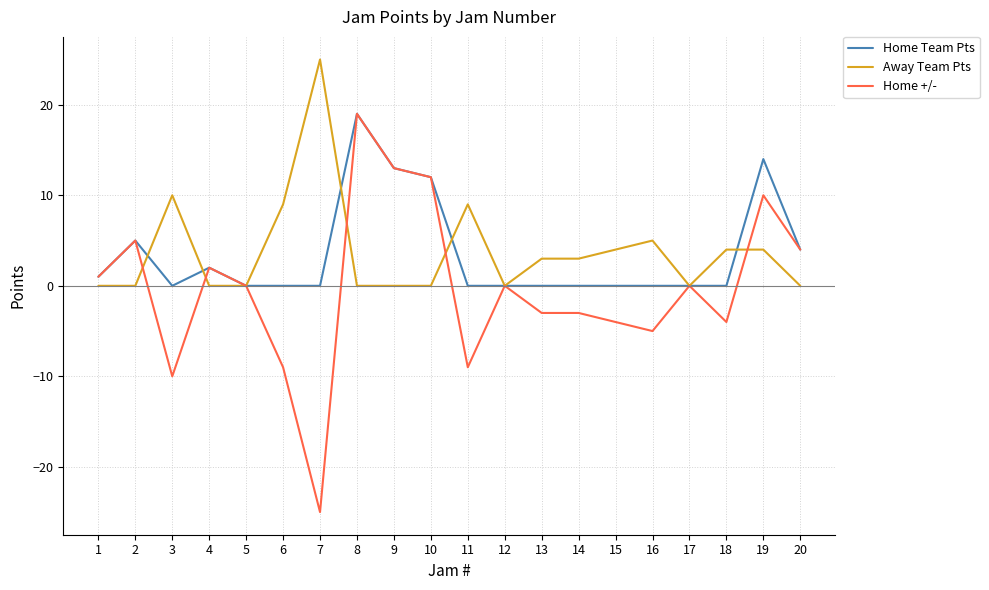

Reading left to right, extract all data points from this chart.

Home Team Pts: 1	5	0	2	0	0	0	19	13	12	0	0	0	0	0	0	0	0	14	4
Away Team Pts: 0	0	10	0	0	9	25	0	0	0	9	0	3	3	4	5	0	4	4	0
Home +/-: 1	5	-10	2	0	-9	-25	19	13	12	-9	0	-3	-3	-4	-5	0	-4	10	4